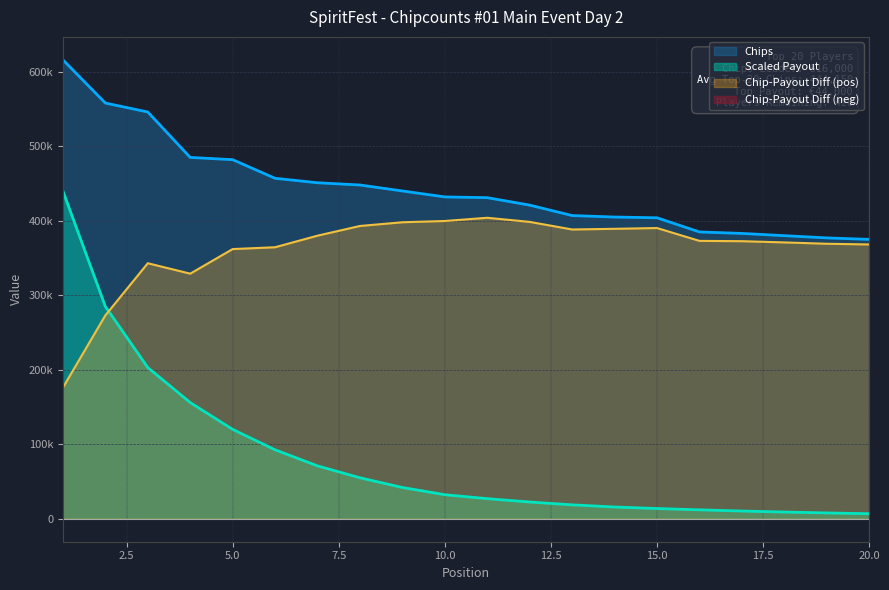

What is the value of the 5th point from the left?

482000